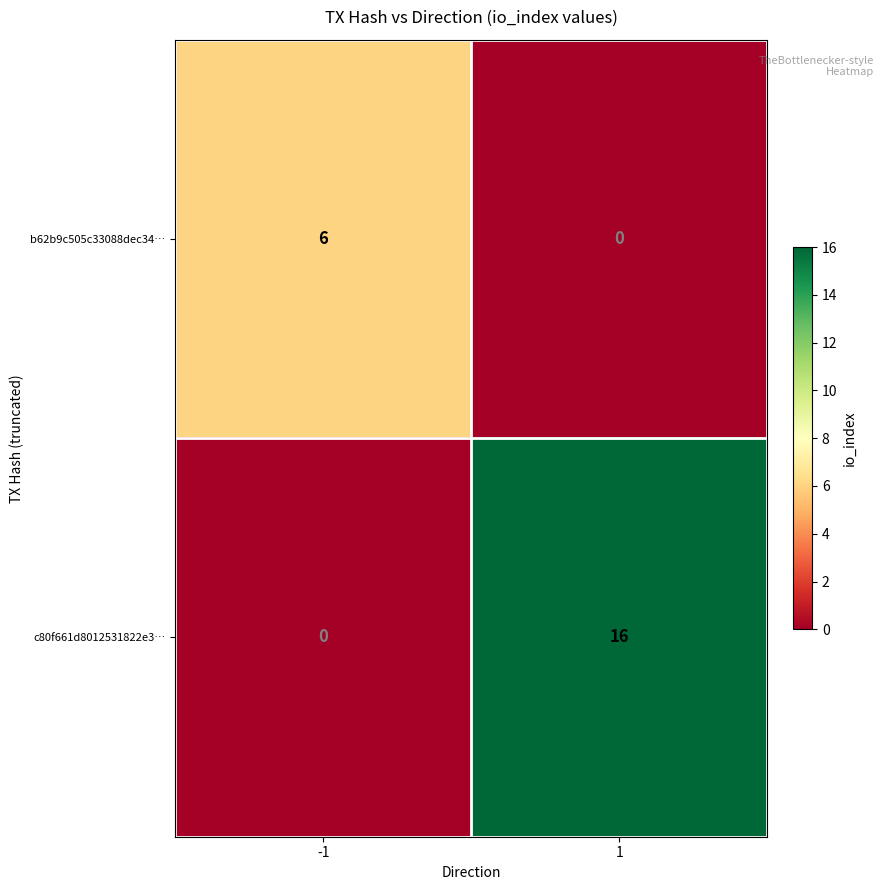

What is the spread (max minus min) of values at -1?

6